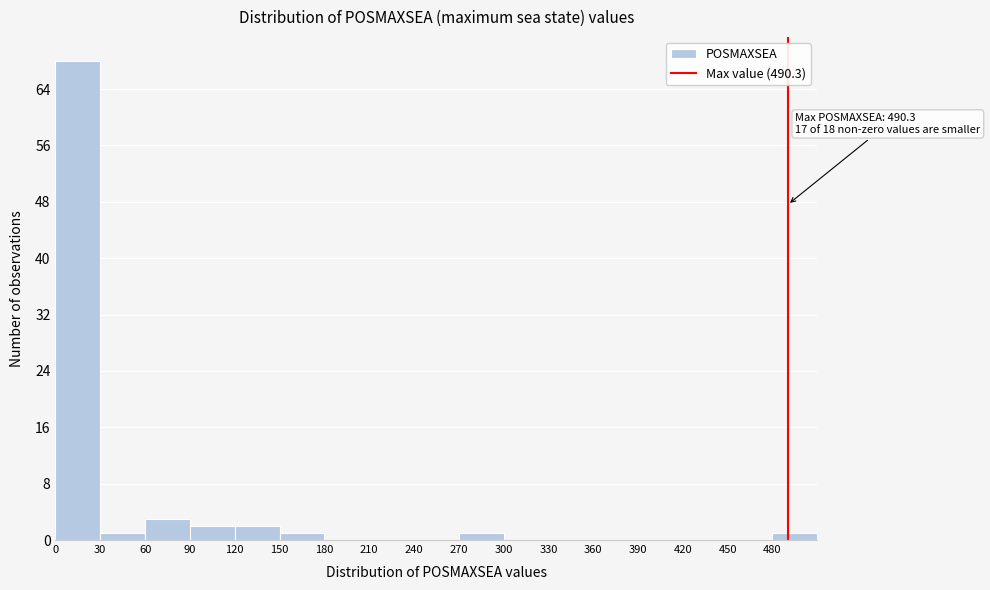

Which range on the x-axis has the tallest bar?

0 to 30